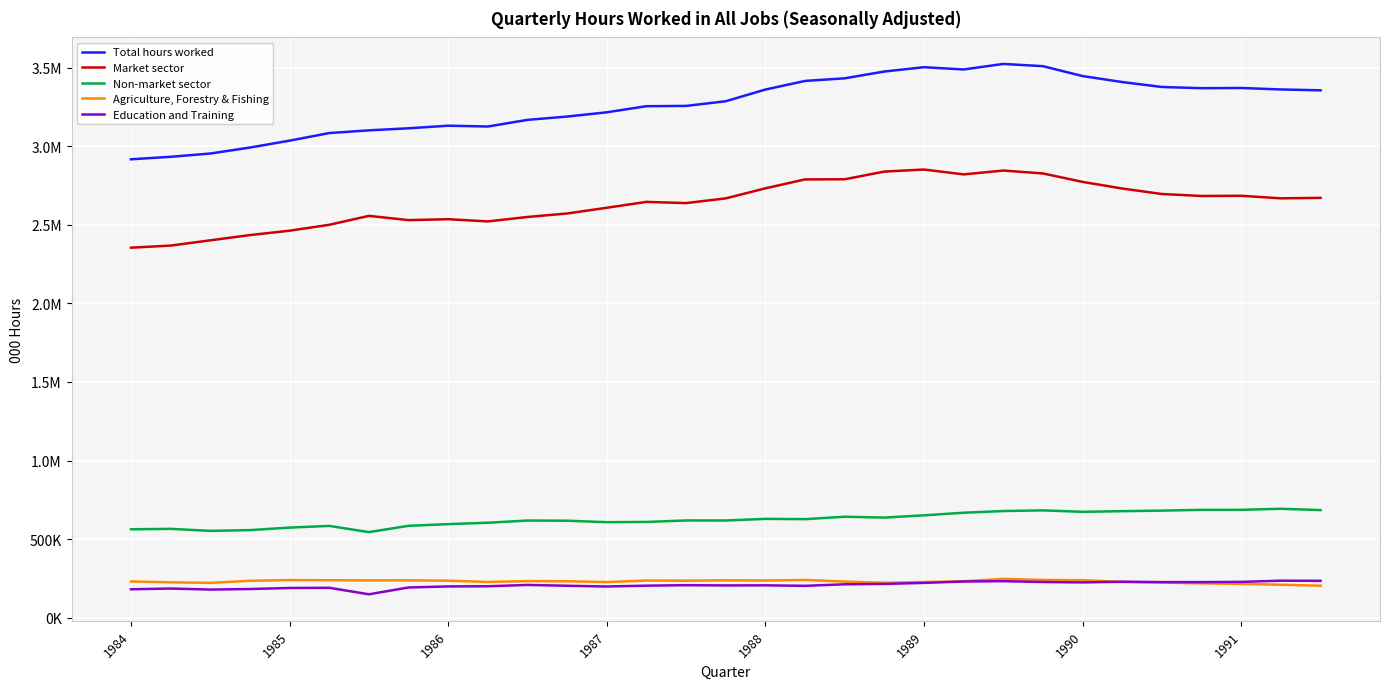

What is the value of the Non-market sector point at the 22nd from the left?

667662.9